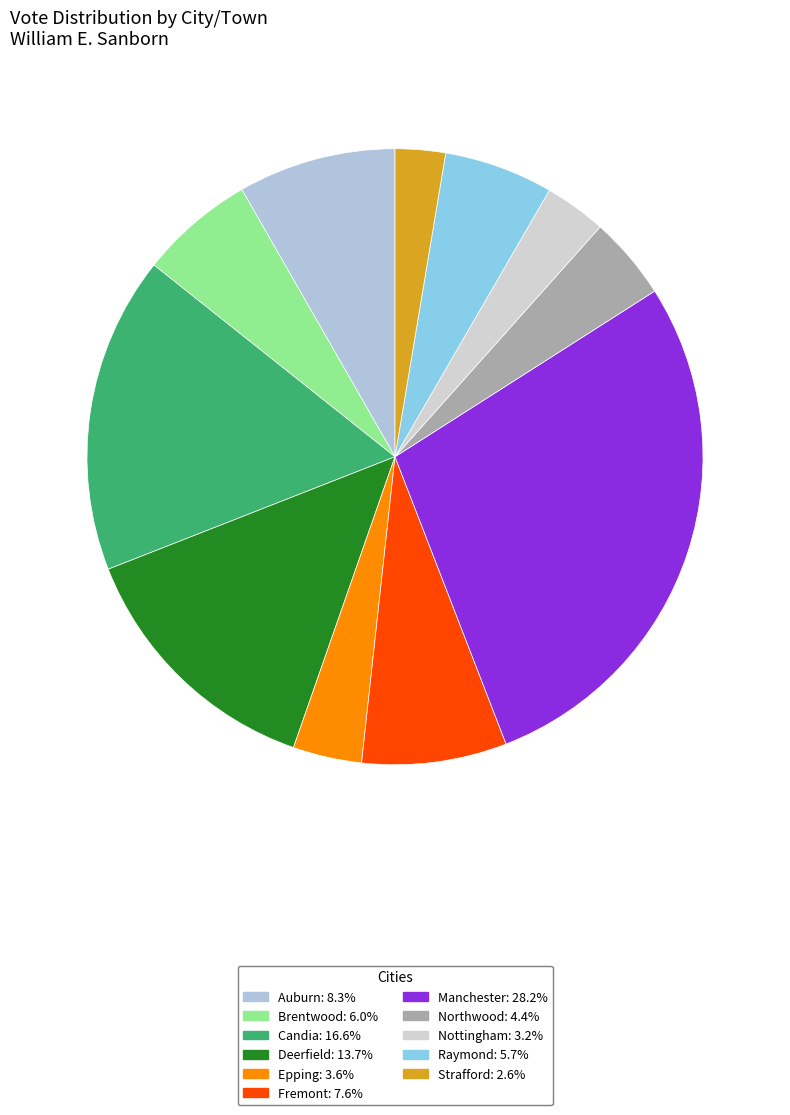

What percentage is the Northwood slice, to the nearest percent?

4%